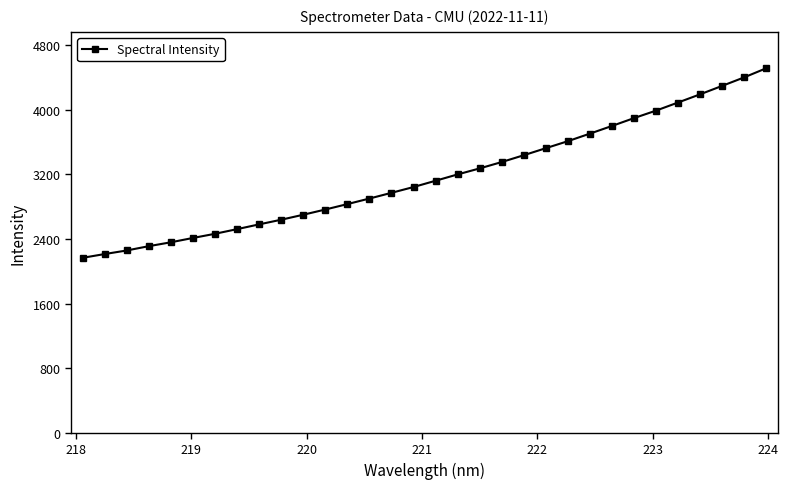

What is the difference between the second highest and minimum values?

2234.2